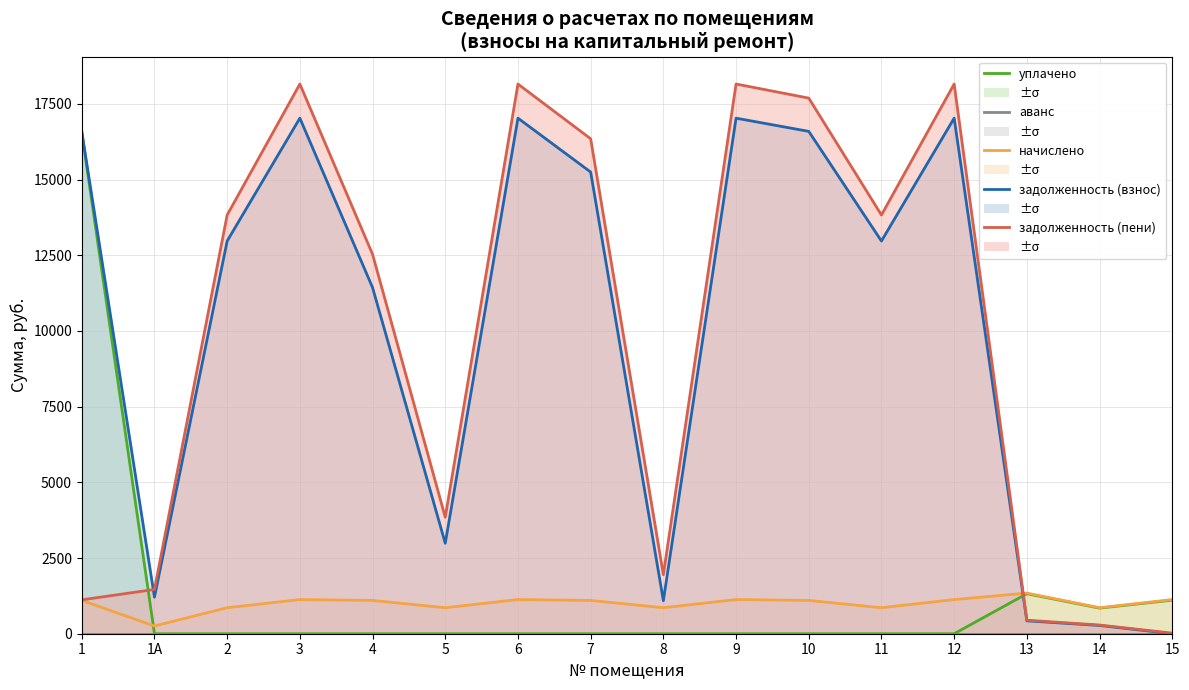

How many values in the уплачено series exceed 0?

4